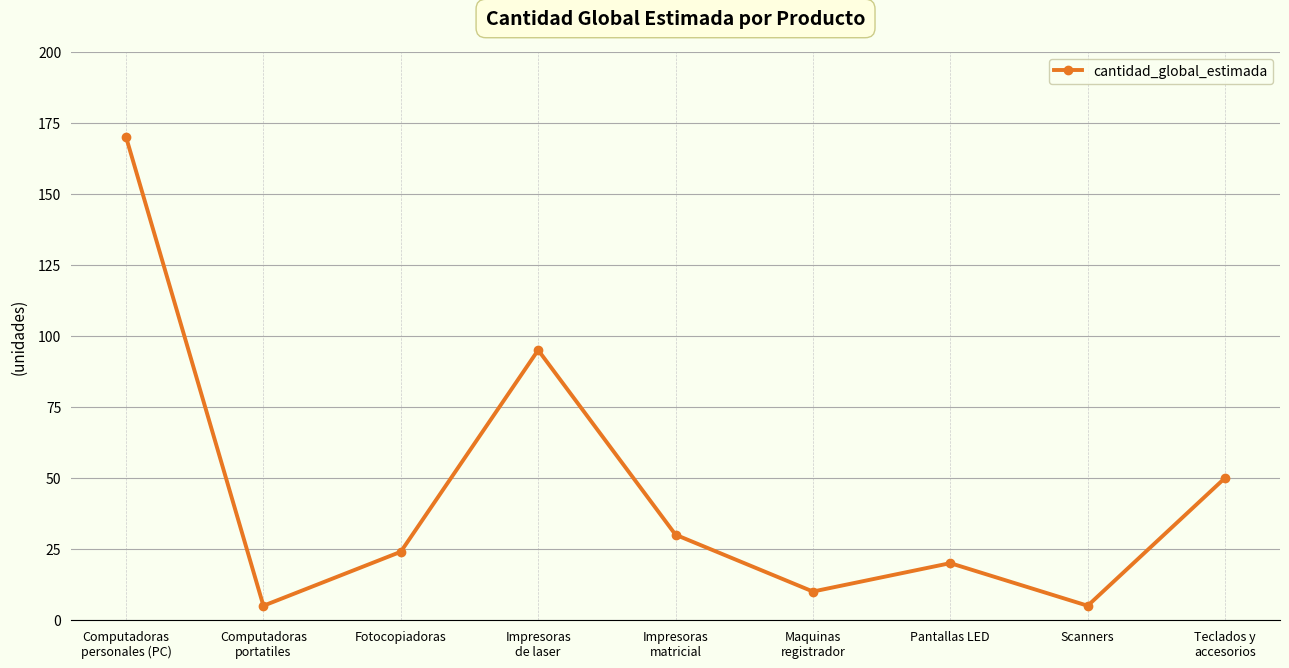

What is the difference between the second highest and second lowest values?

90